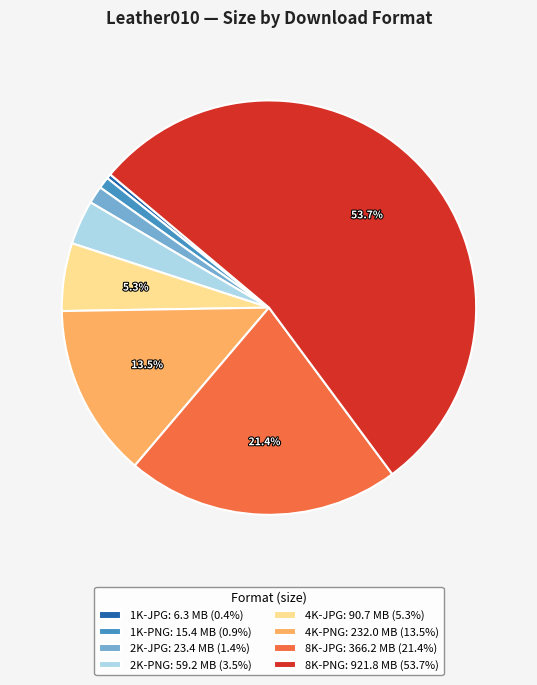

Do 1K-JPG: 6.3 MB (0.4%) and 2K-PNG: 59.2 MB (3.5%) together represent more than half of the pie?

No